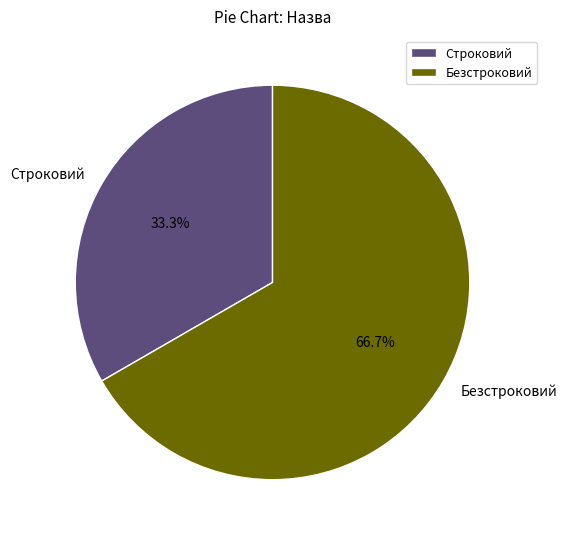

Which category has the smallest portion of the pie?

Строковий